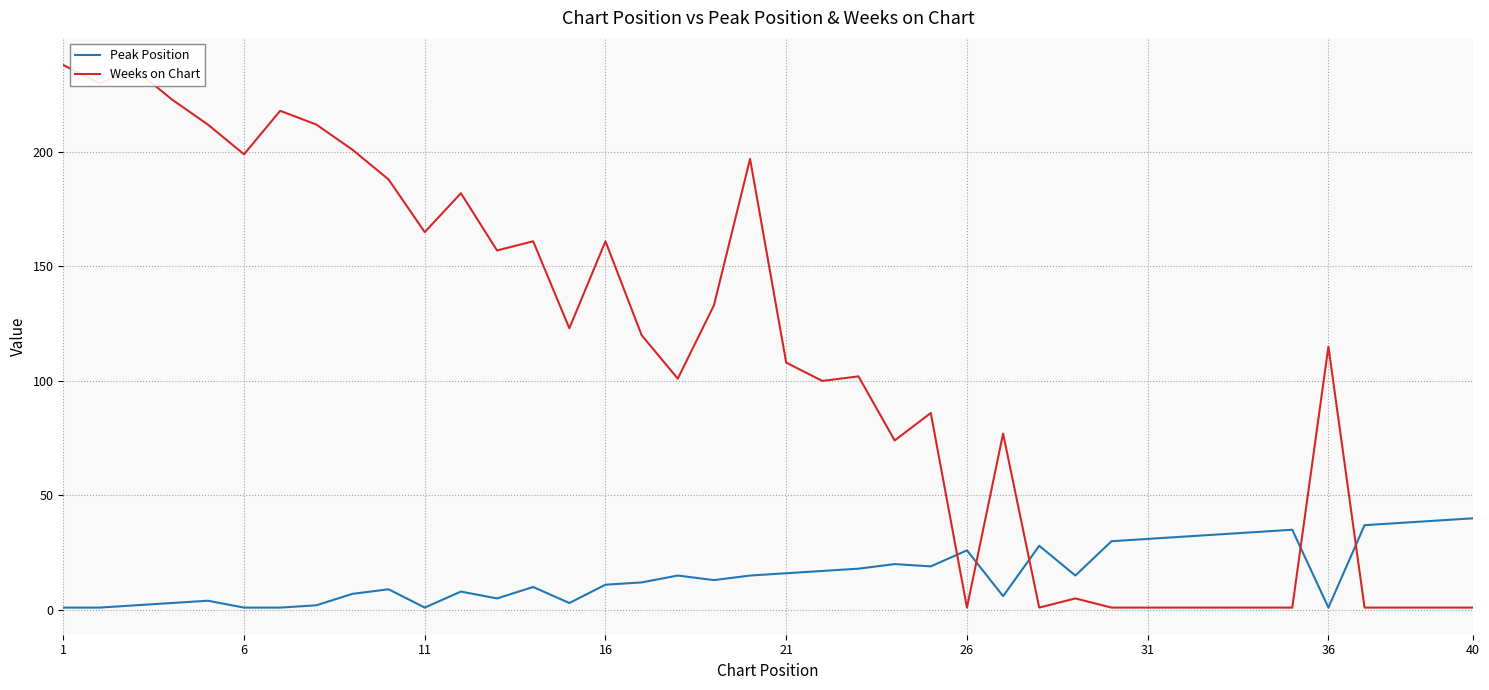

Which series has the largest total across all categories?

Weeks on Chart